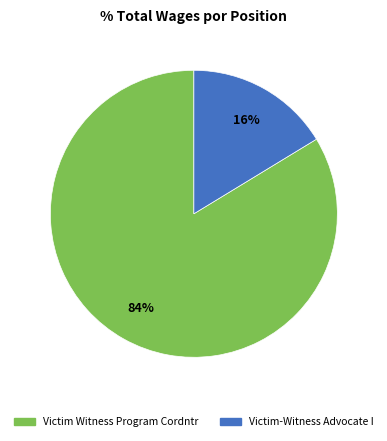

Which has a higher value, Victim-Witness Advocate I or Victim Witness Program Cordntr?

Victim Witness Program Cordntr